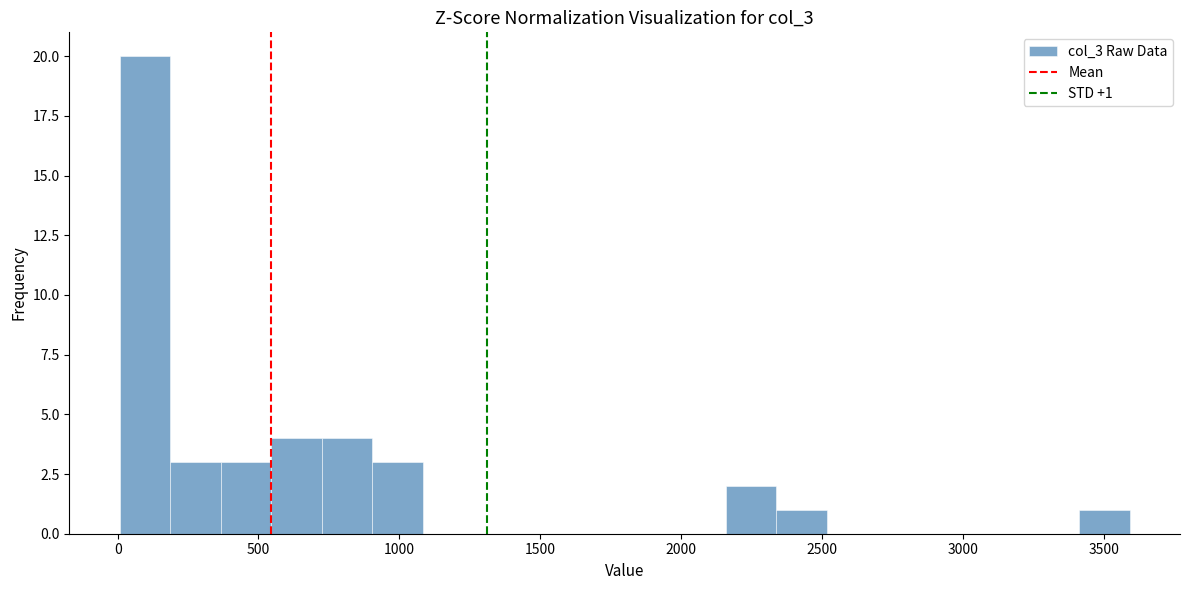

Around what value on the x-axis is the tallest bar? Give the approximate position of its centre, as read against the axis.

100